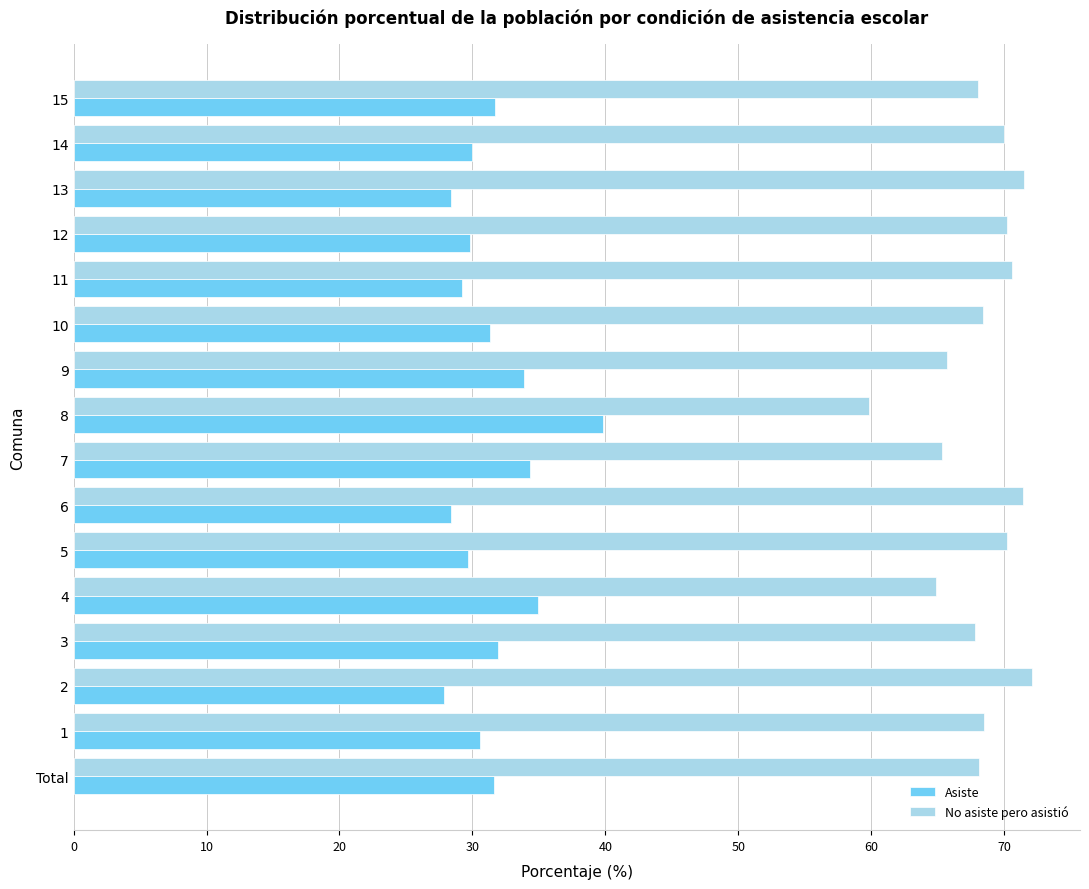

What is the sum of all Asiste values?

503.4